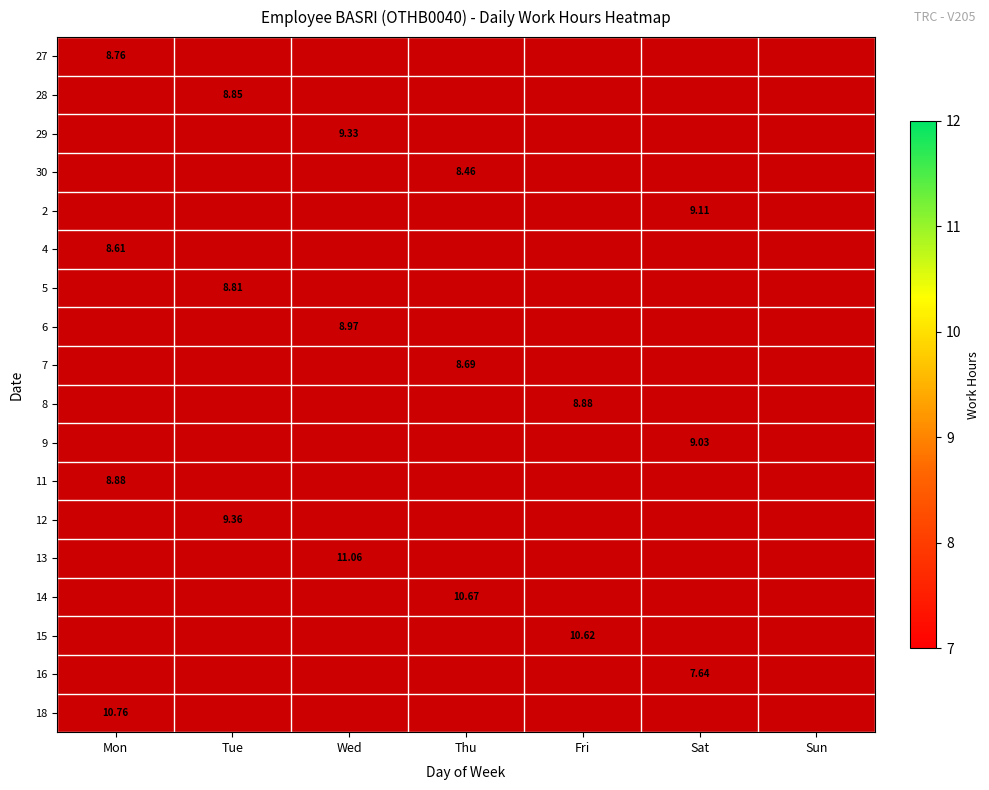

What is the maximum value for 6?

9.0